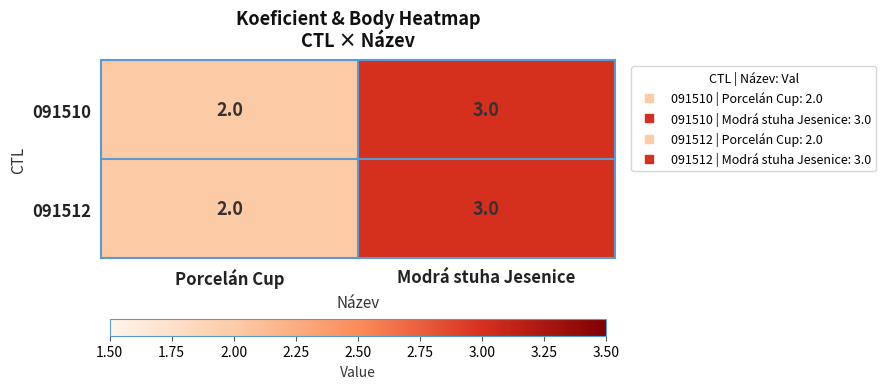

True or false: 091512 has a value of 4 at Modrá stuha Jesenice.

False